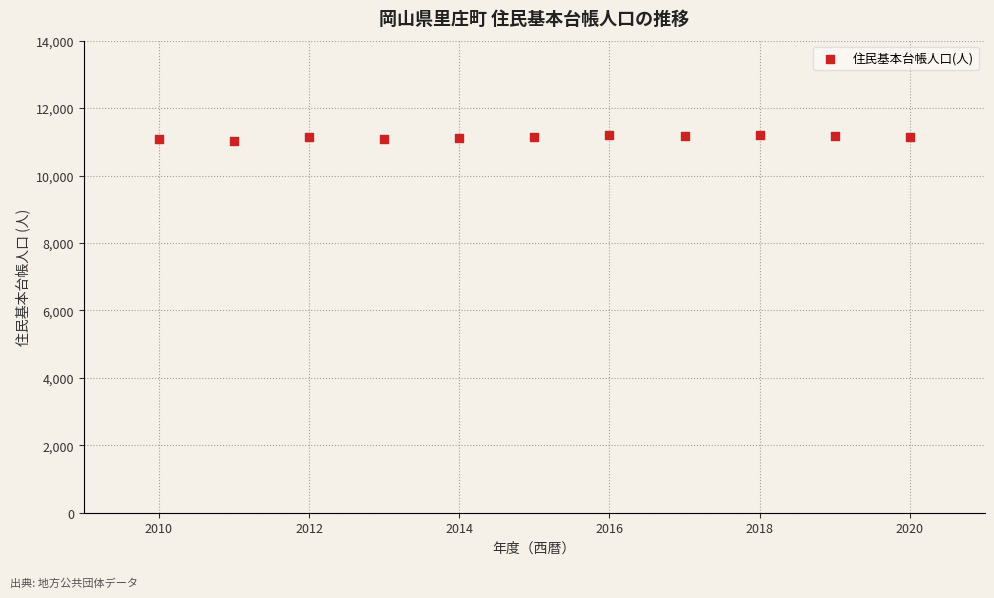

What is the range of Y values (max minus min)?

180